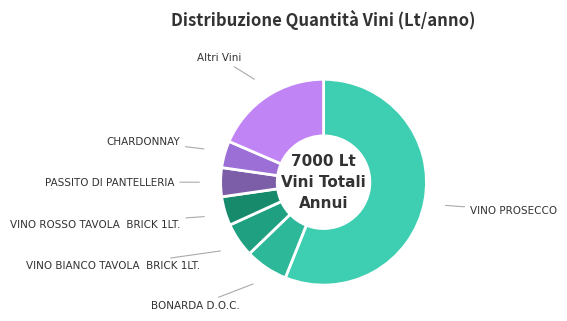

How many slices are in this pie chart?

7